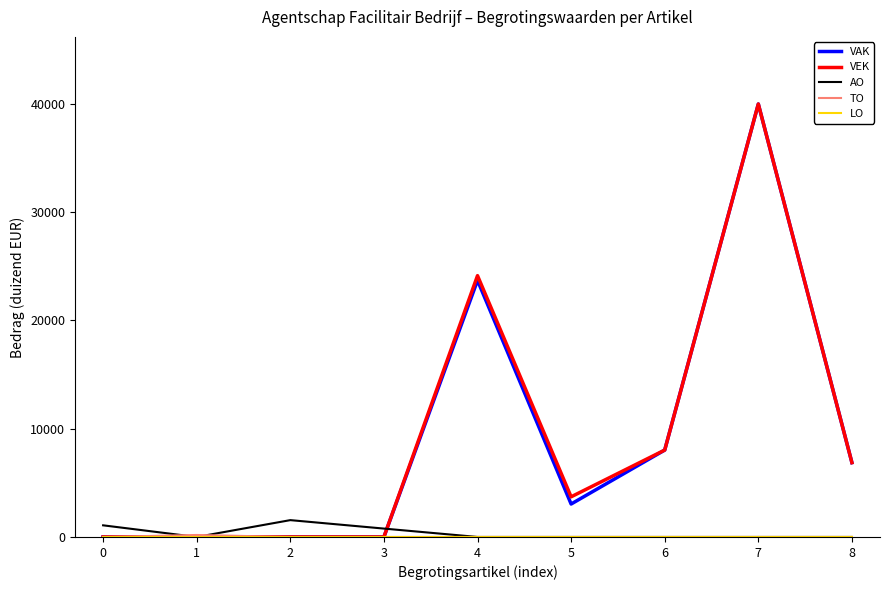

At which category is the sum across all series the highest?

7